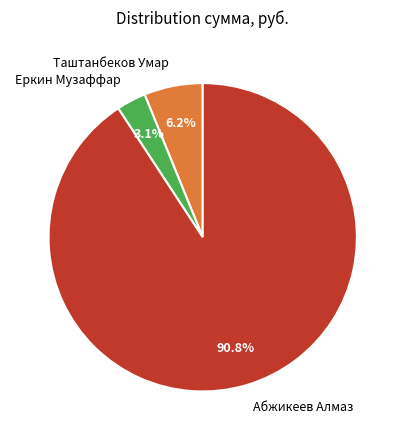

Which slice represents more than half of the pie?

Абжикеев Алмаз